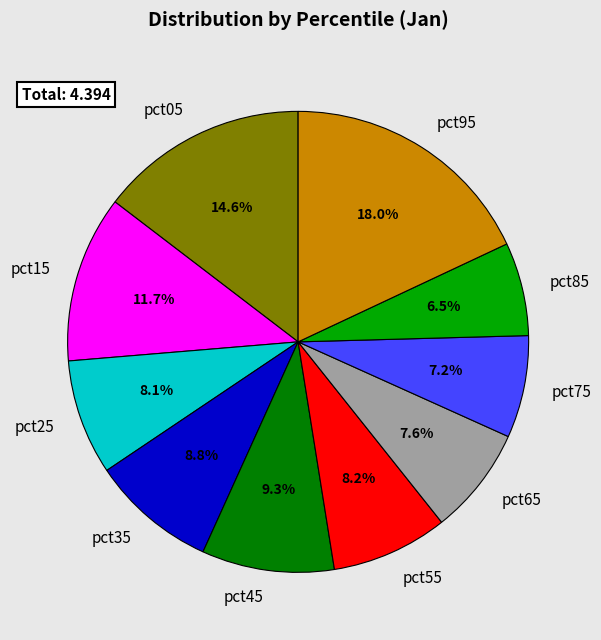

Do pct45 and pct85 together represent more than half of the pie?

No